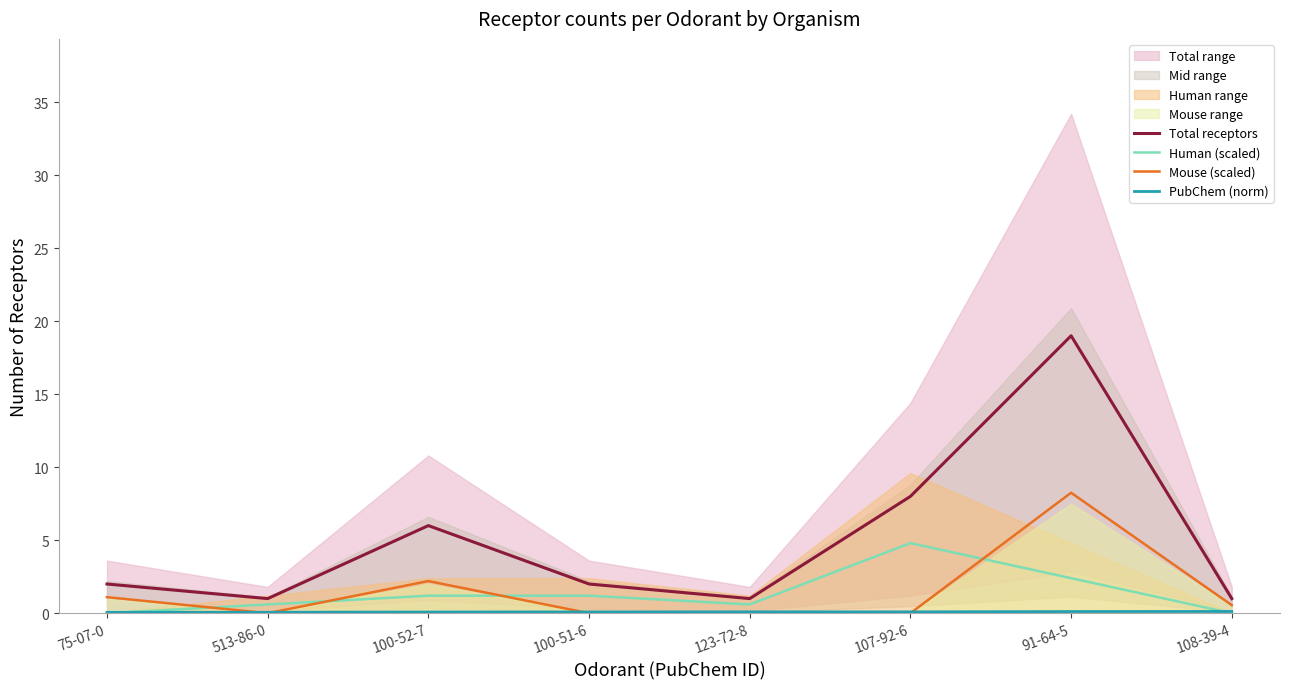

What is the difference between the maximum and second lowest values in the Mouse (scaled) series?

8.2